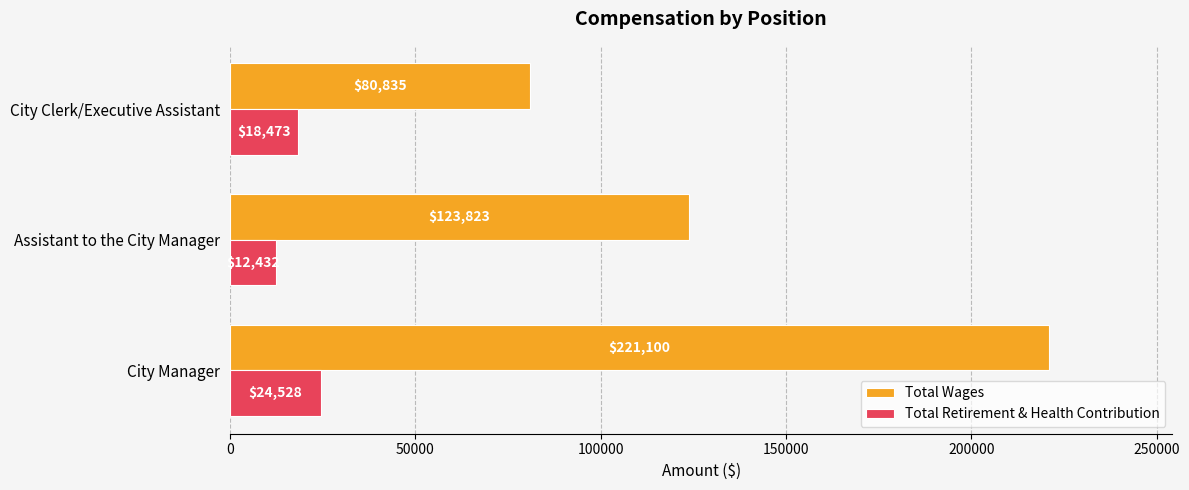

At how many categories does at least one series exceed 27713?

3